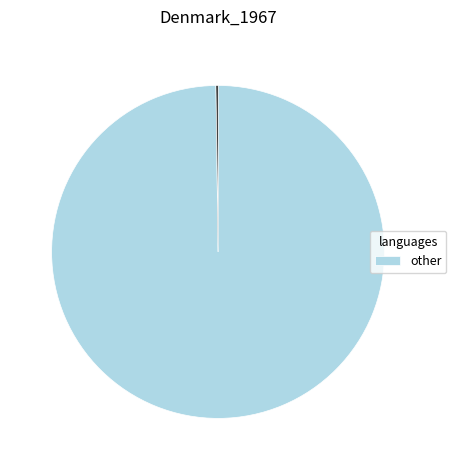

Does any single category account for the majority?

Yes